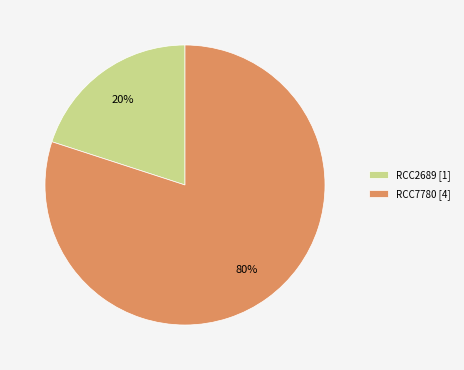

To the nearest percent, what percentage of the pie is RCC7780 [4]?

80%